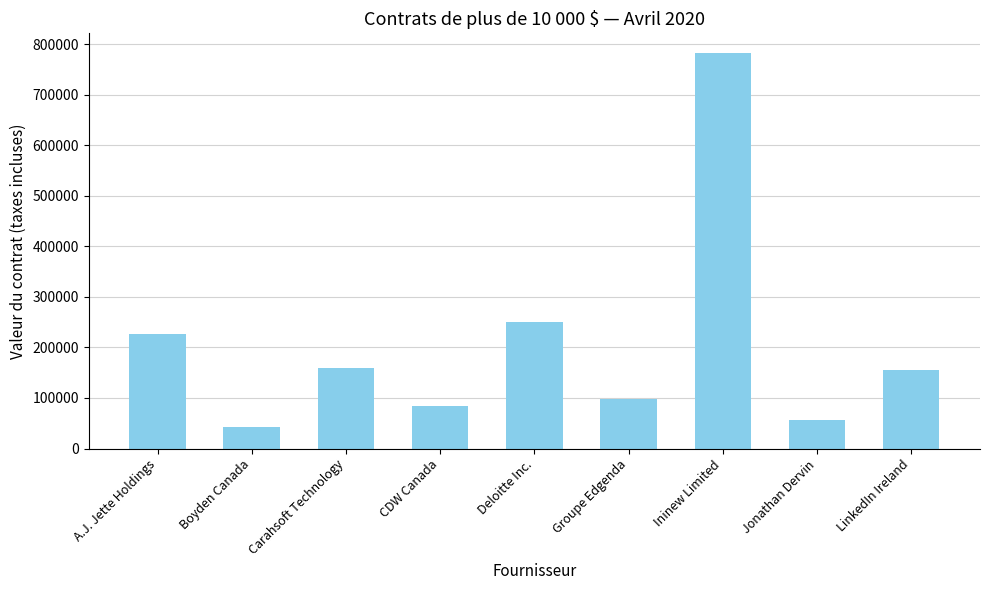

What is the difference between the second highest and second lowest values?

193500.0